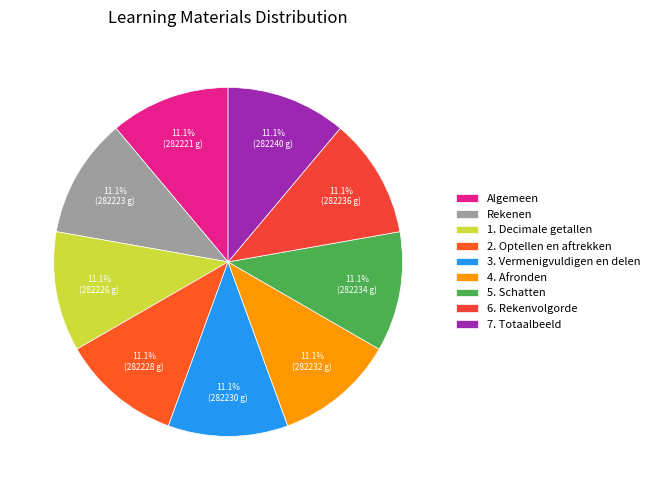

Count the number of slices in the pie.

9